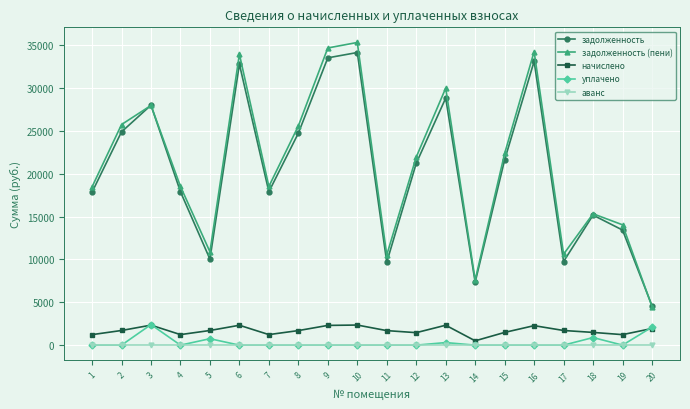

How many lines are shown in the chart?

5